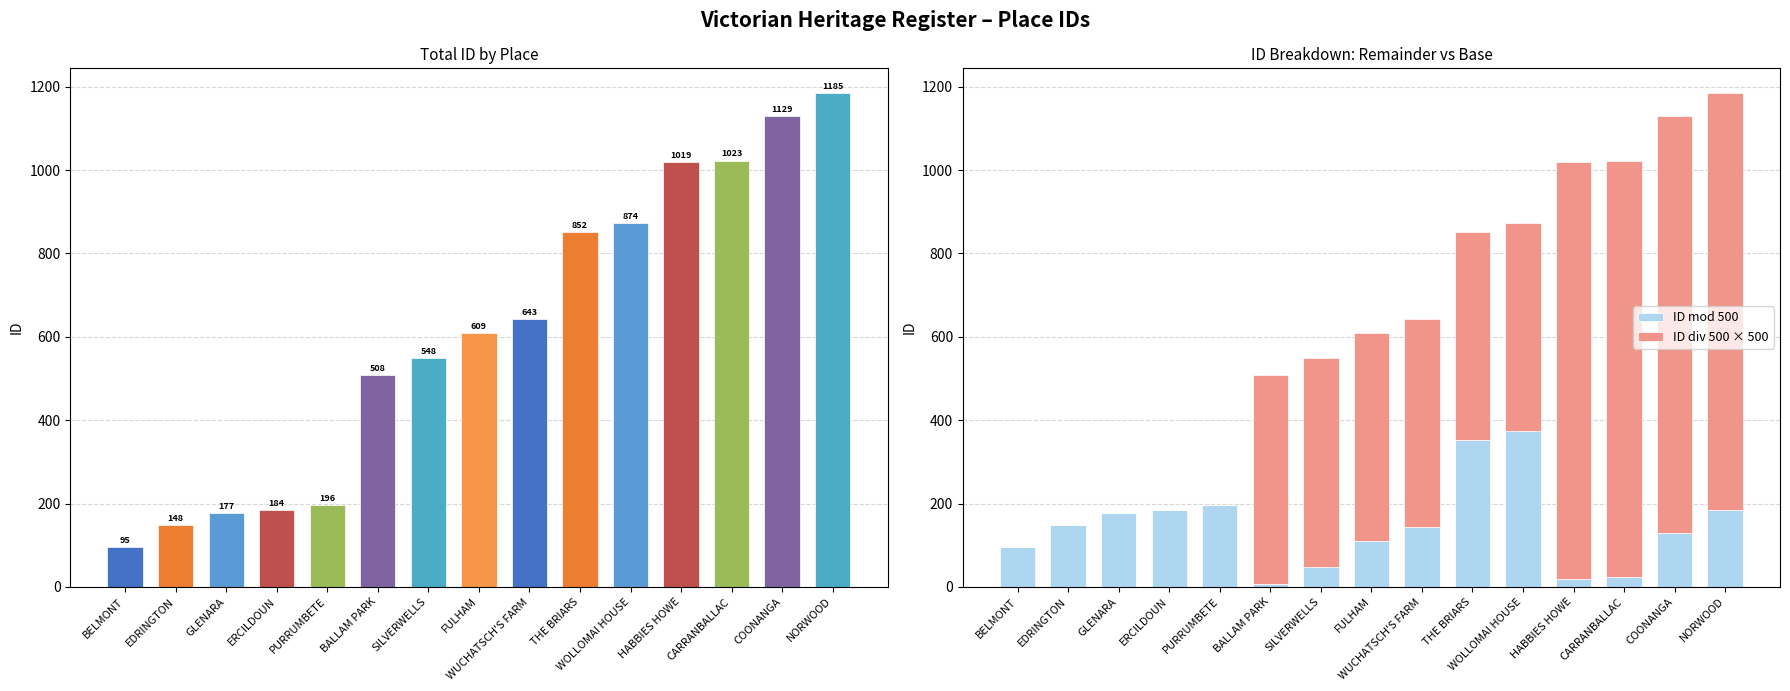

How many values in the ID mod 500 series are below 143?

7